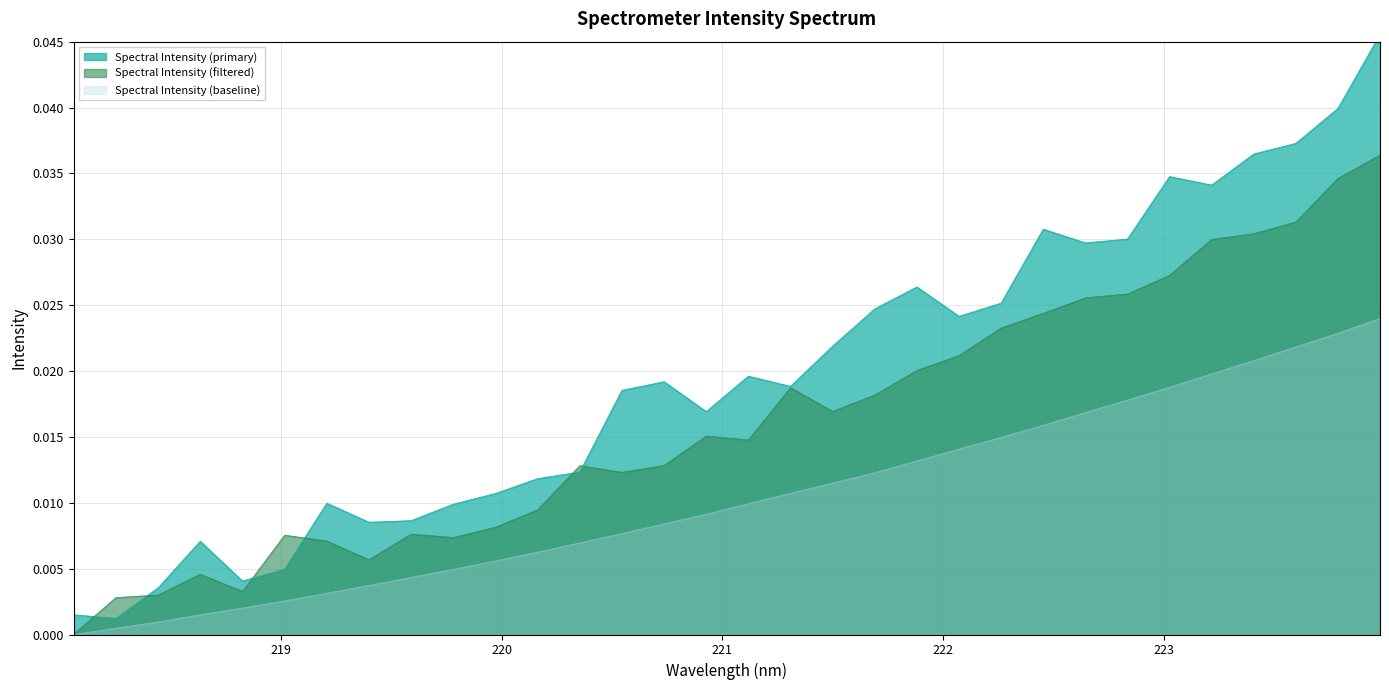

True or false: the data shows 0.0 at 9.

False